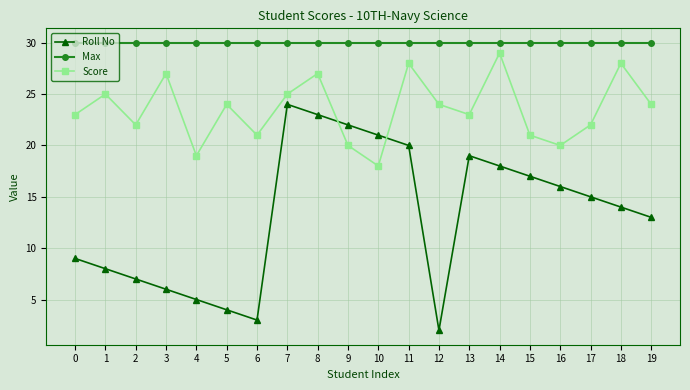

Reading left to right, list all the values displayed in this chart.

Roll No: 0=9	1=8	2=7	3=6	4=5	5=4	6=3	7=24	8=23	9=22	10=21	11=20	12=2	13=19	14=18	15=17	16=16	17=15	18=14	19=13
Max: 0=30	1=30	2=30	3=30	4=30	5=30	6=30	7=30	8=30	9=30	10=30	11=30	12=30	13=30	14=30	15=30	16=30	17=30	18=30	19=30
Score: 0=23	1=25	2=22	3=27	4=19	5=24	6=21	7=25	8=27	9=20	10=18	11=28	12=24	13=23	14=29	15=21	16=20	17=22	18=28	19=24